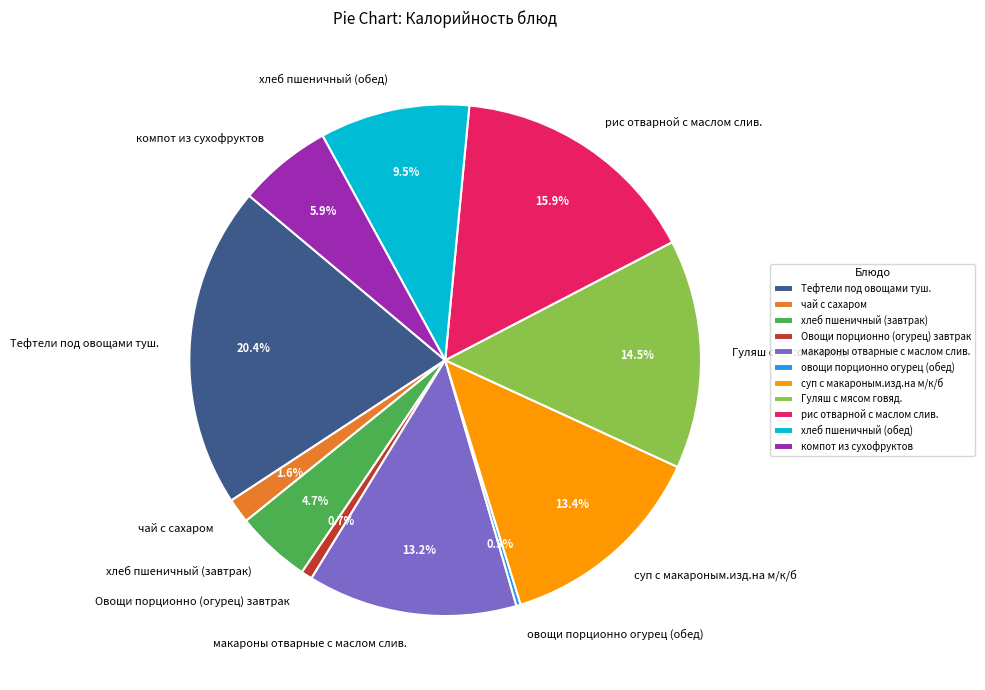

Which category has the biggest portion of the pie?

Тефтели под овощами туш.